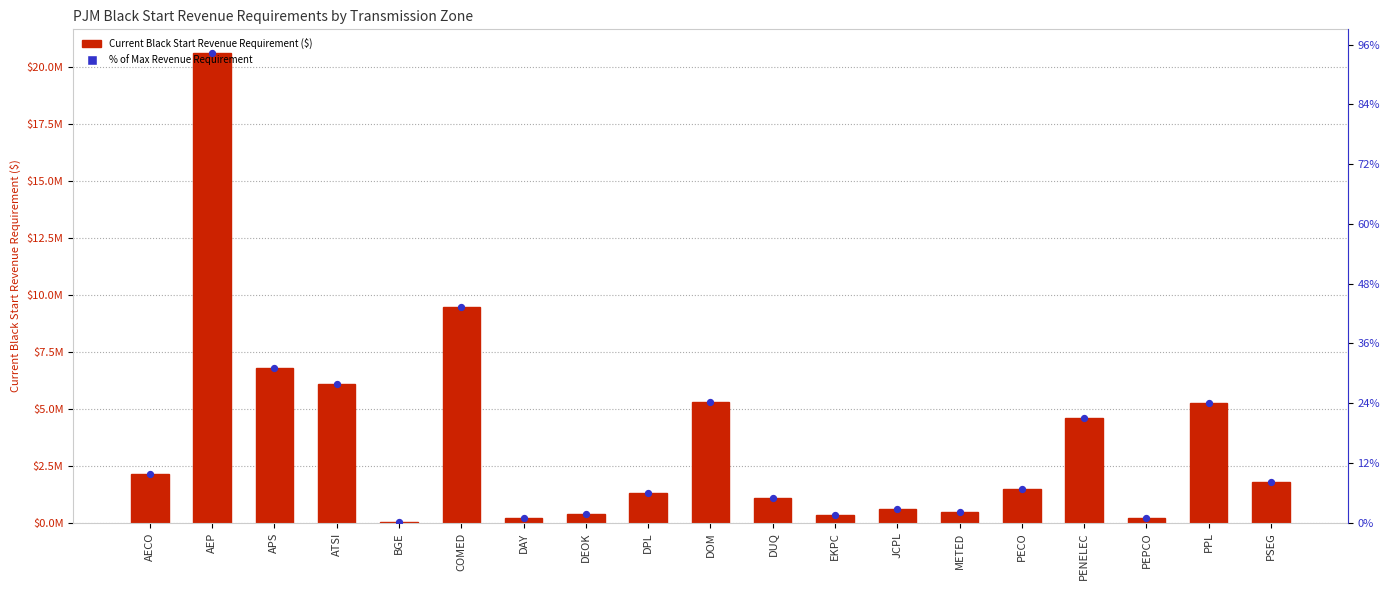

What are all the series names shown in the legend?

Current Black Start Revenue Requirement ($), % of Max Revenue Requirement